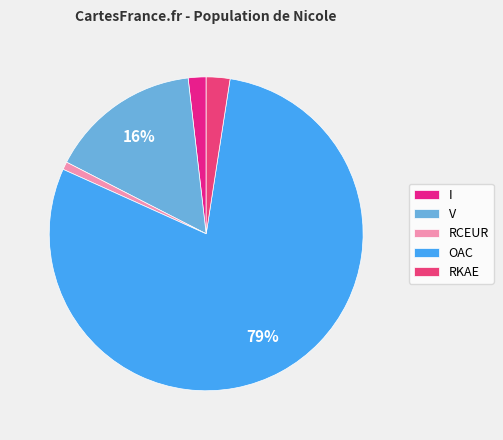

How many slices are in this pie chart?

5